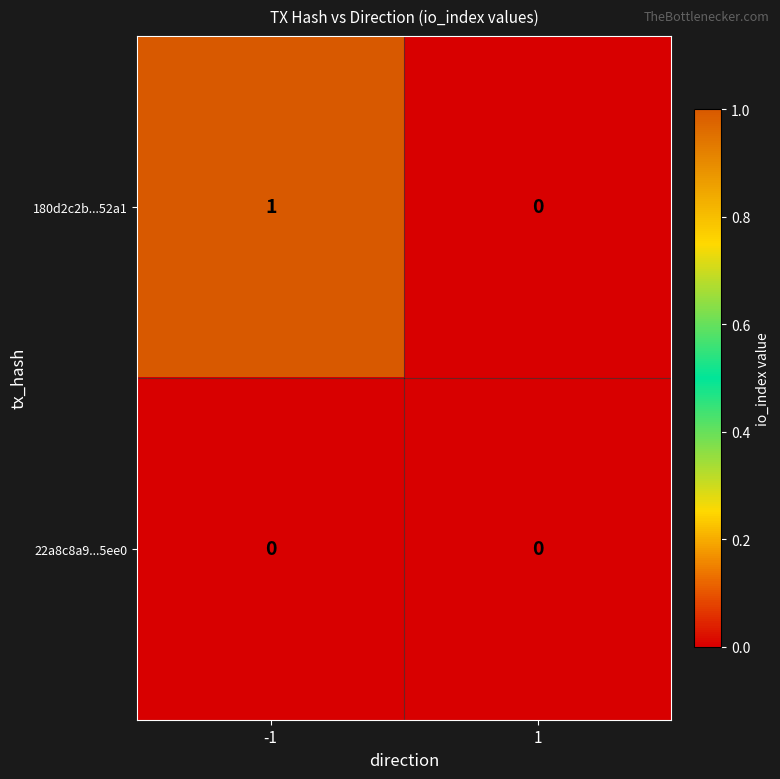

The 22a8c8a9...5ee0 series shows 0 at -1. True or false?

True